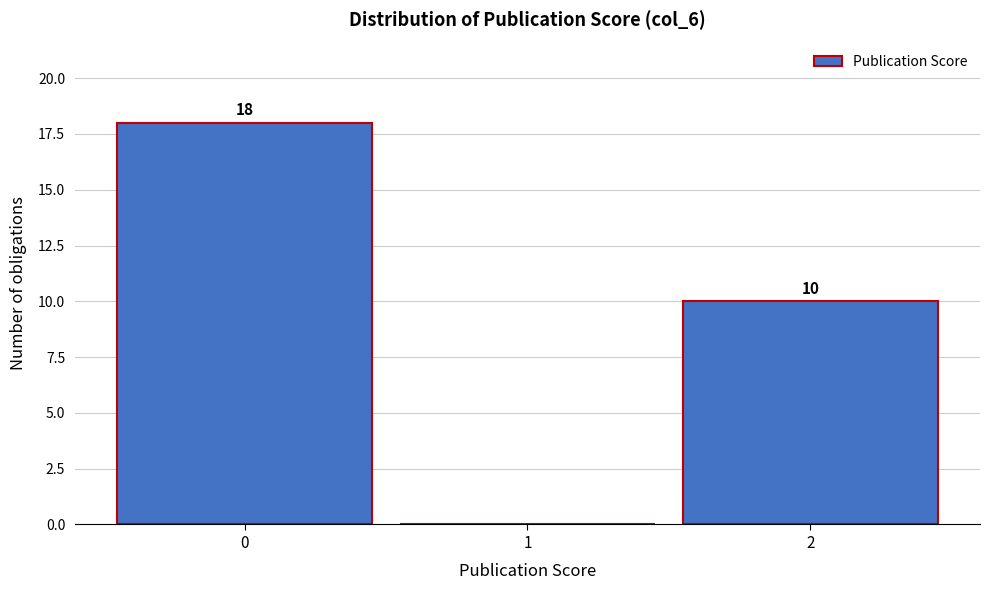

Which range on the x-axis has the tallest bar?

-0.5 to 0.5